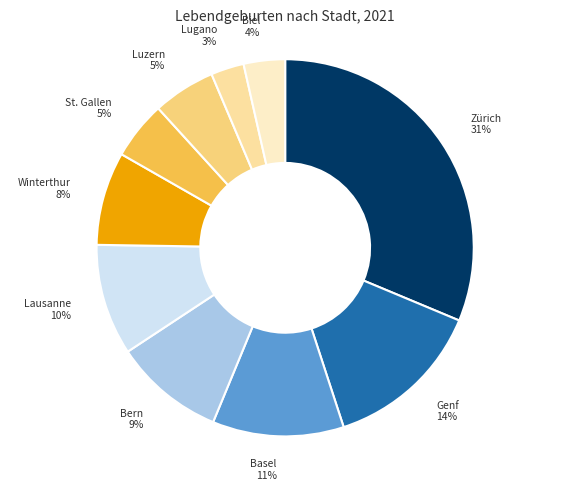

To the nearest percent, what is the average slice percentage?

10%